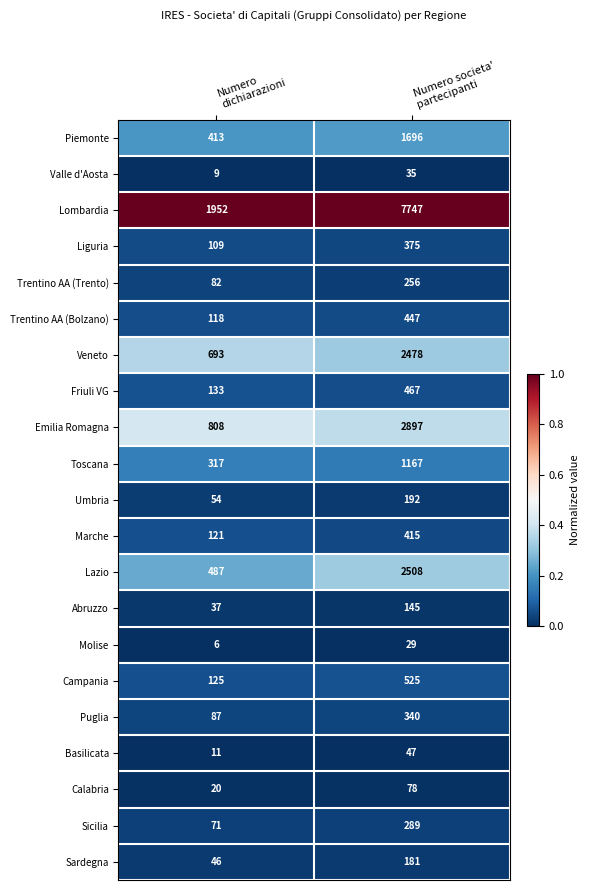

Rank the series by their maximum value, from lowest to highest.

Molise, Valle d'Aosta, Basilicata, Calabria, Abruzzo, Sardegna, Umbria, Trentino AA (Trento), Sicilia, Puglia, Liguria, Marche, Trentino AA (Bolzano), Friuli VG, Campania, Toscana, Piemonte, Veneto, Lazio, Emilia Romagna, Lombardia